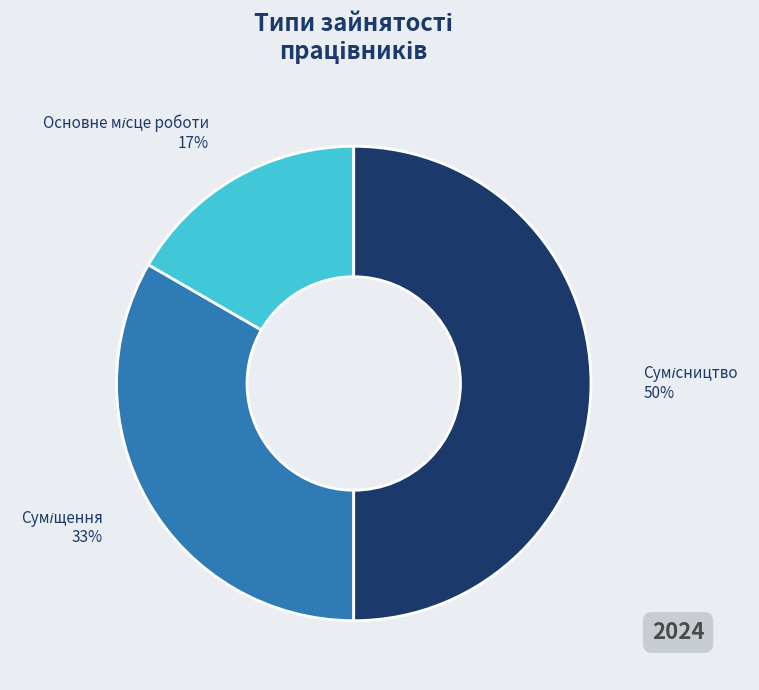

To the nearest percent, what is the average slice percentage?

33%